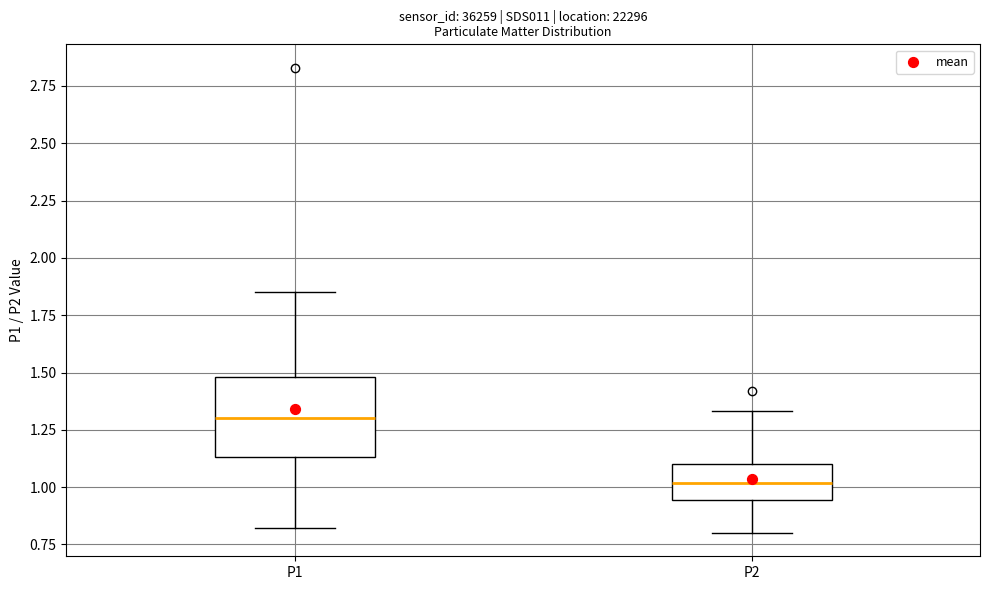

Which box is the tallest, from its lower edge to its upper edge?

P1